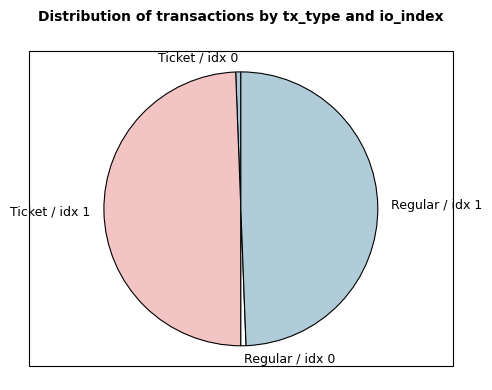

Is it true that Regular / idx 0 is 9% of the pie?

False